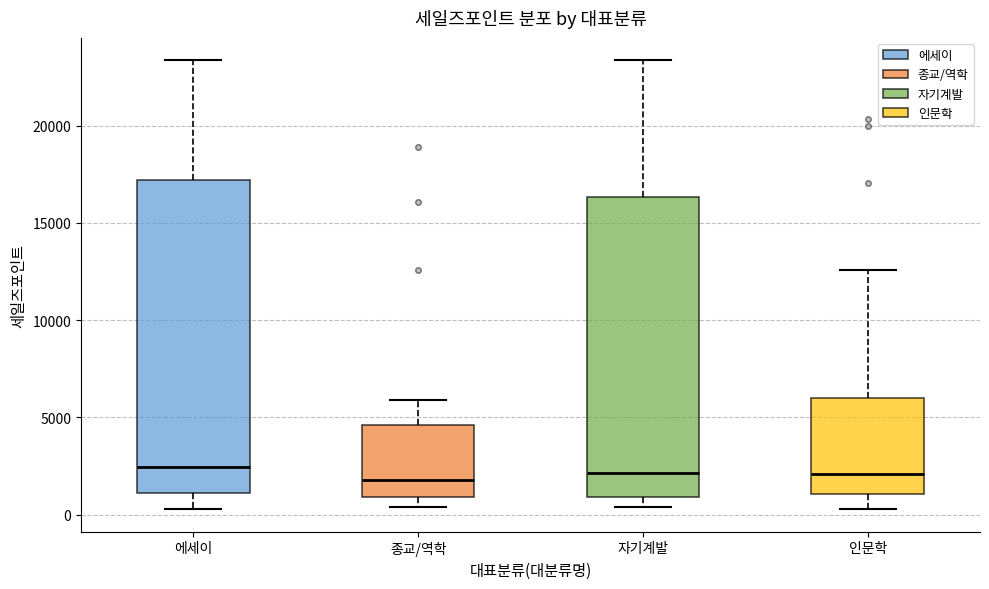

Which box is the tallest, from its lower edge to its upper edge?

에세이